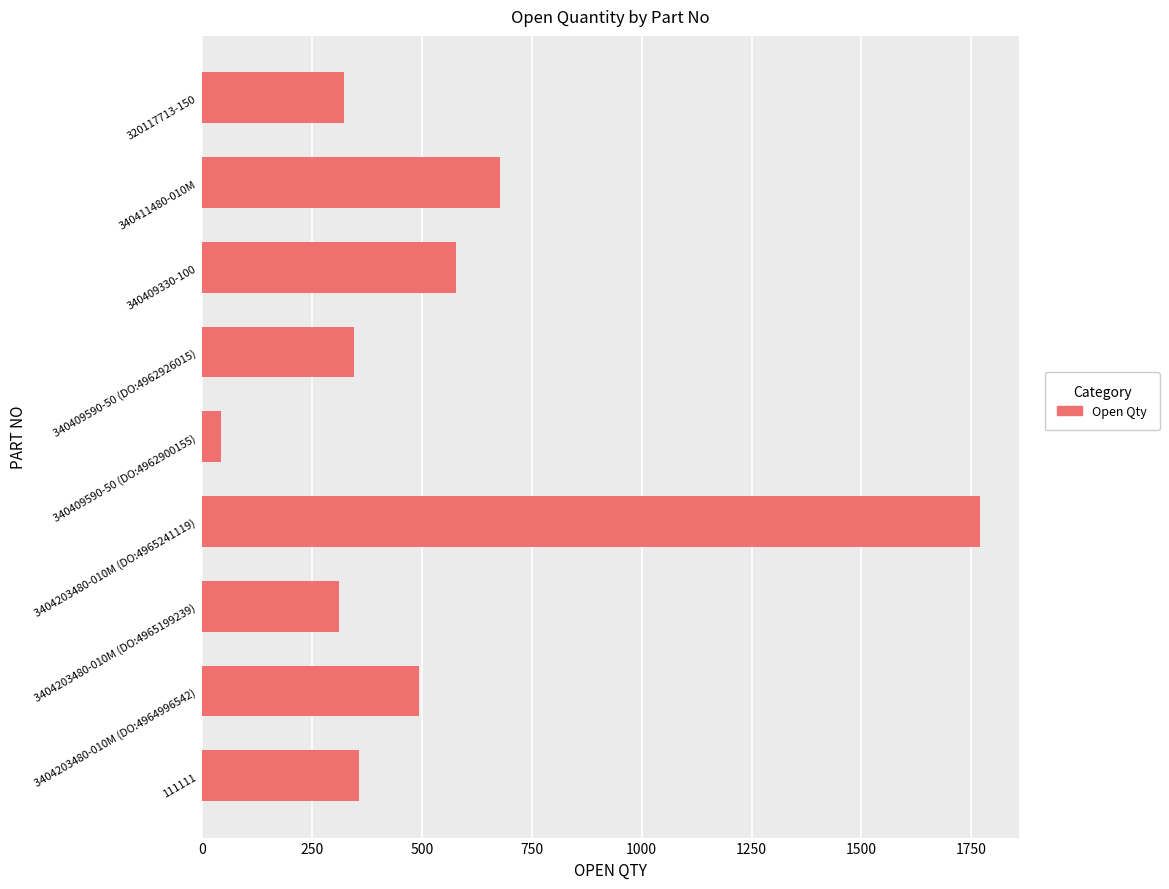

What is the minimum value shown in the chart?

43